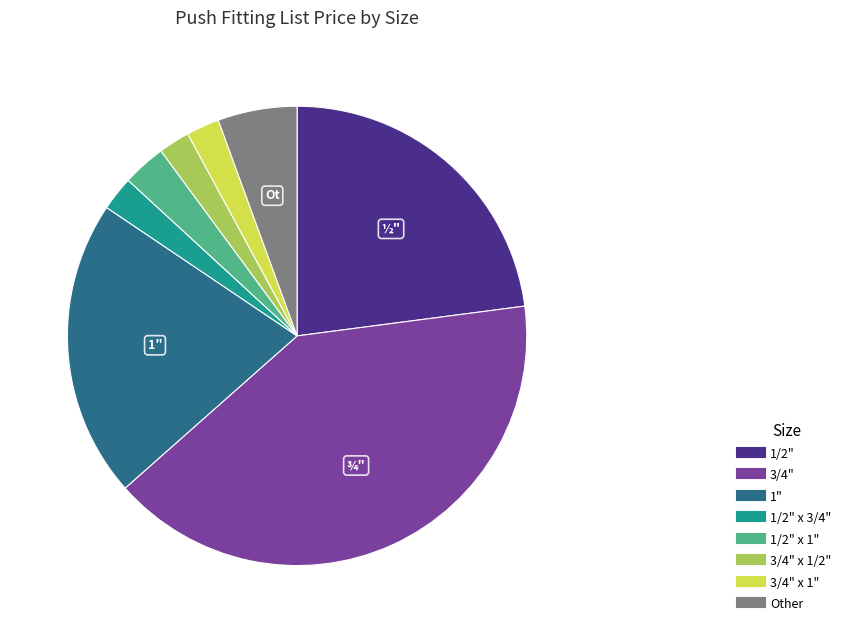

Is there a majority slice in this chart?

No